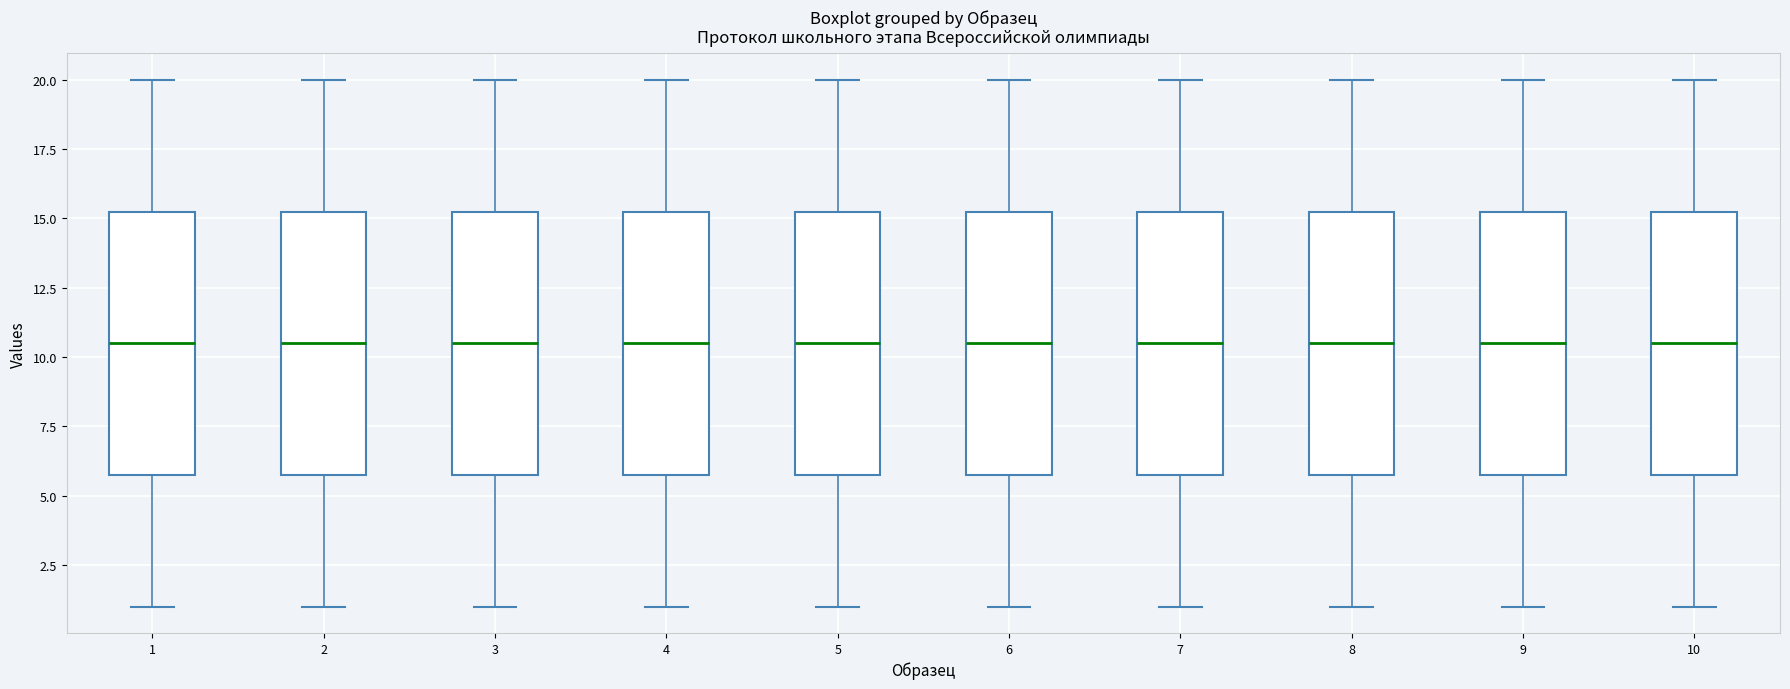

Where is the lower edge of the box at x = 3 on the y-axis? The values are not printed on the chart, so give them approximately, as read against the axis.

6.0